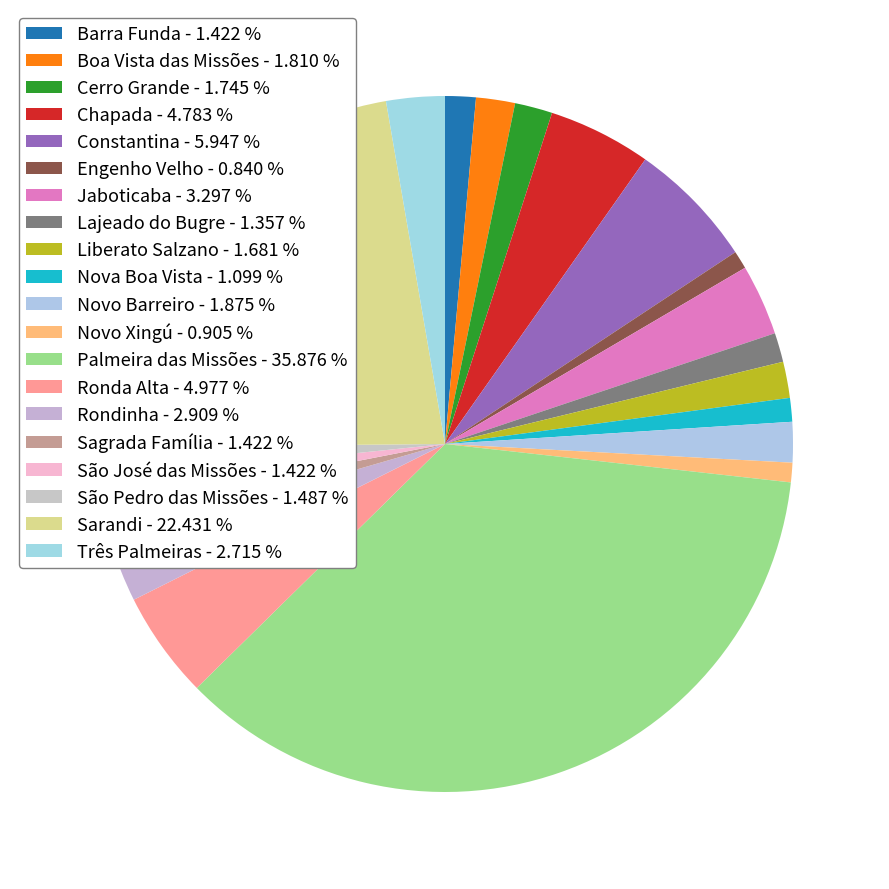

What is the ratio of the value at Rondinha to the value at São José das Missões?

2.0